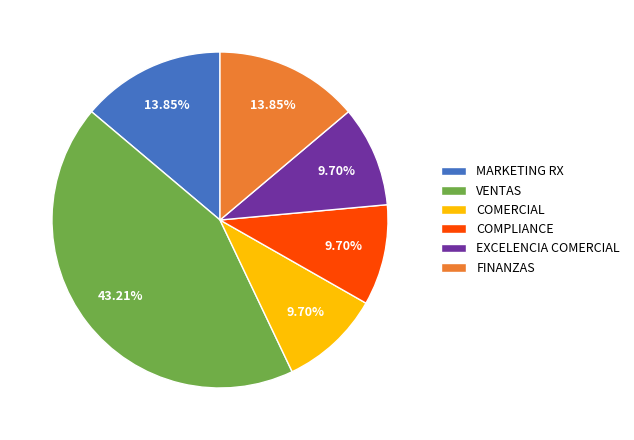

Is there a majority slice in this chart?

No